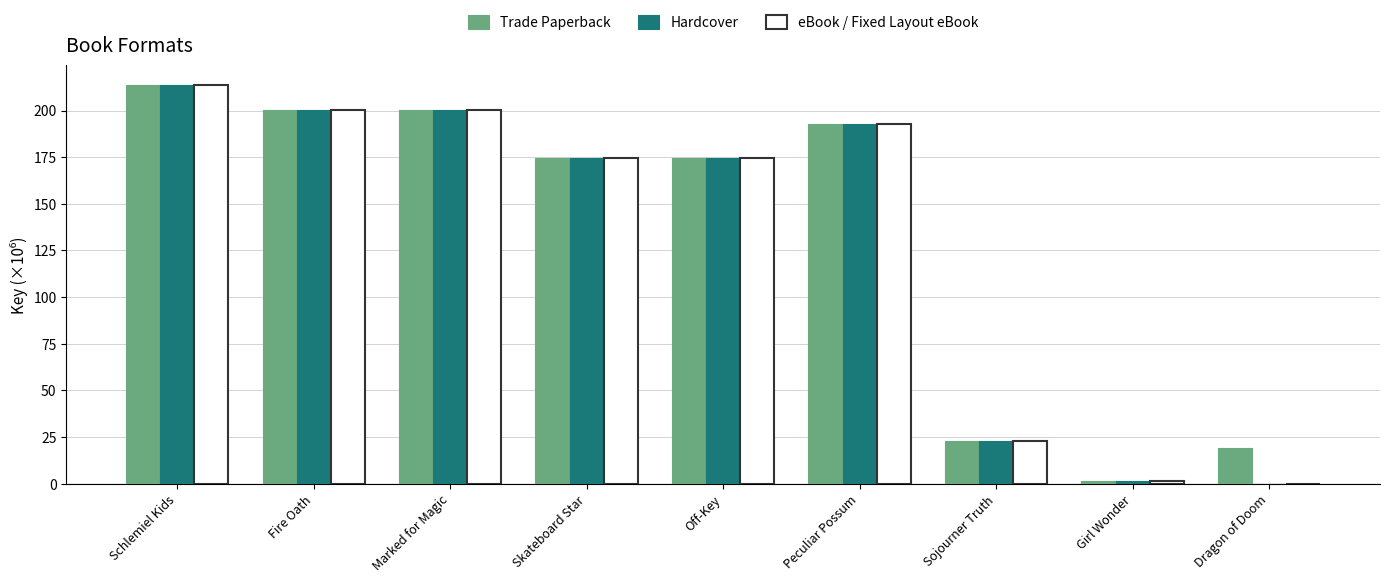

Read the eBook / Fixed Layout eBook value at Girl Wonder.

1.6